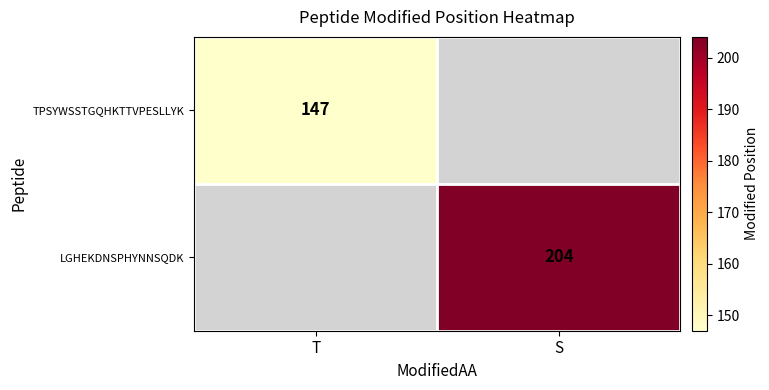

Which label corresponds to the largest value in the chart?

S